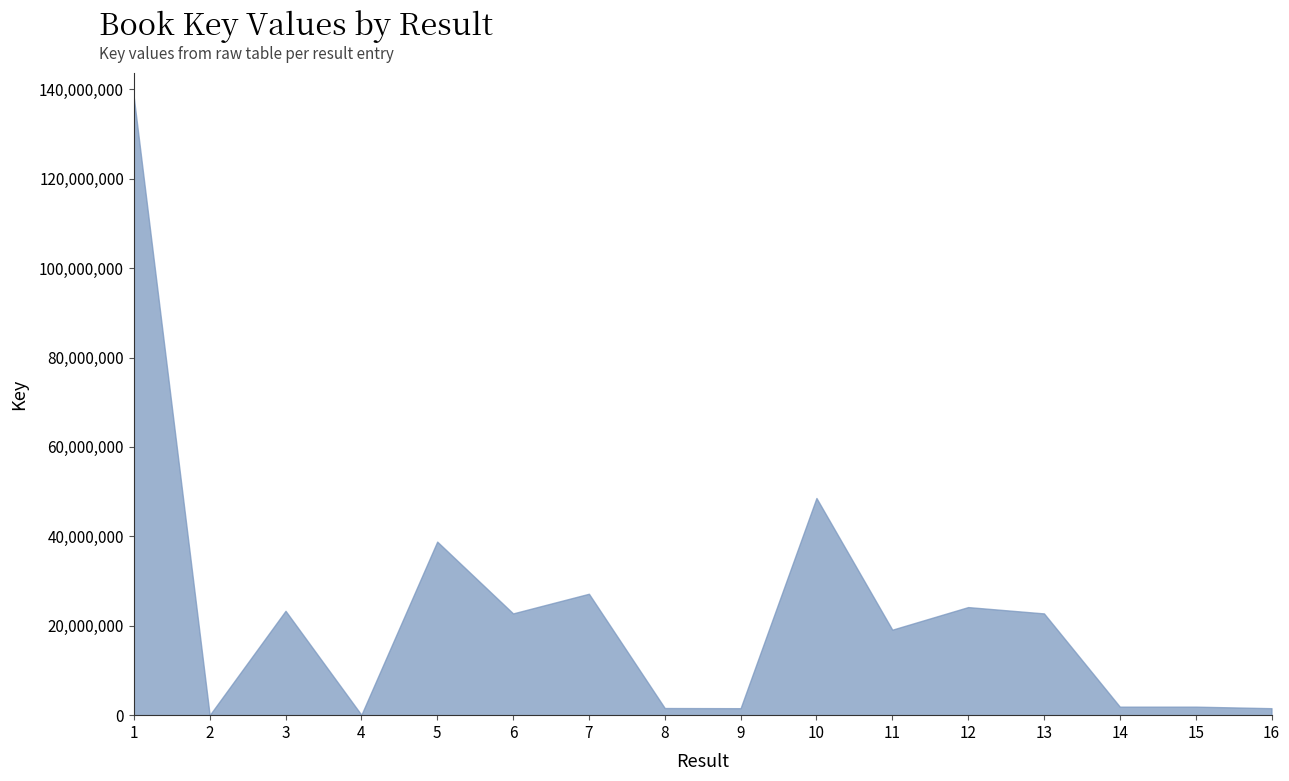

At which label is the value closest to 69065062?

10